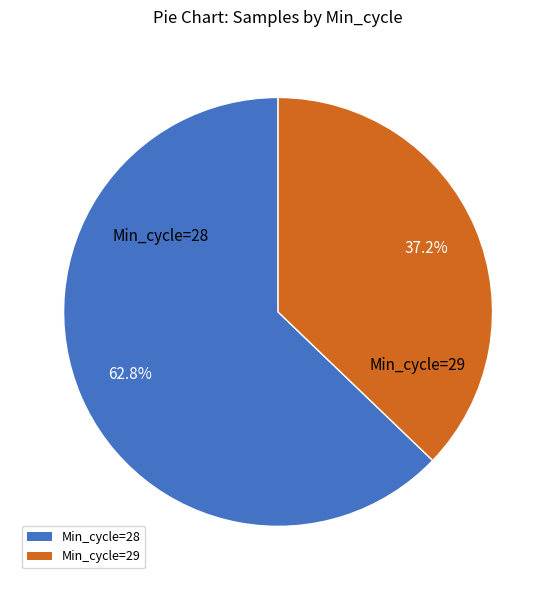

How many slices are in this pie chart?

2